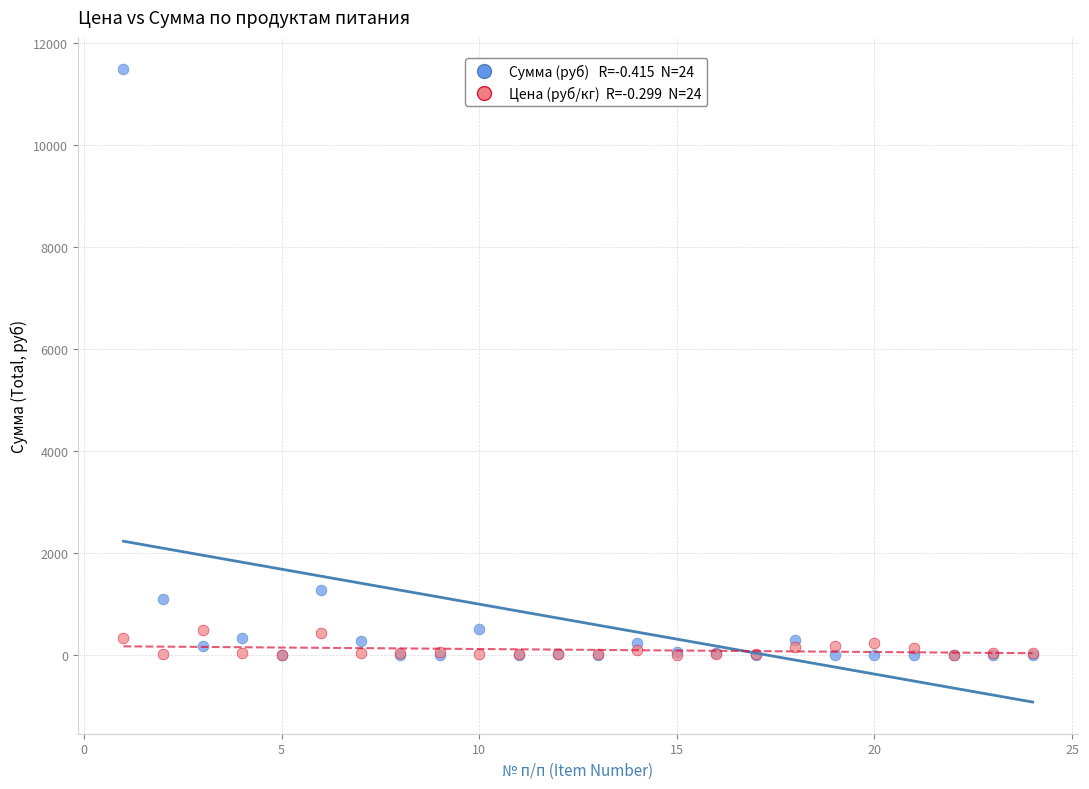

Across all series, what Y value is closest to 5748?

1281.6